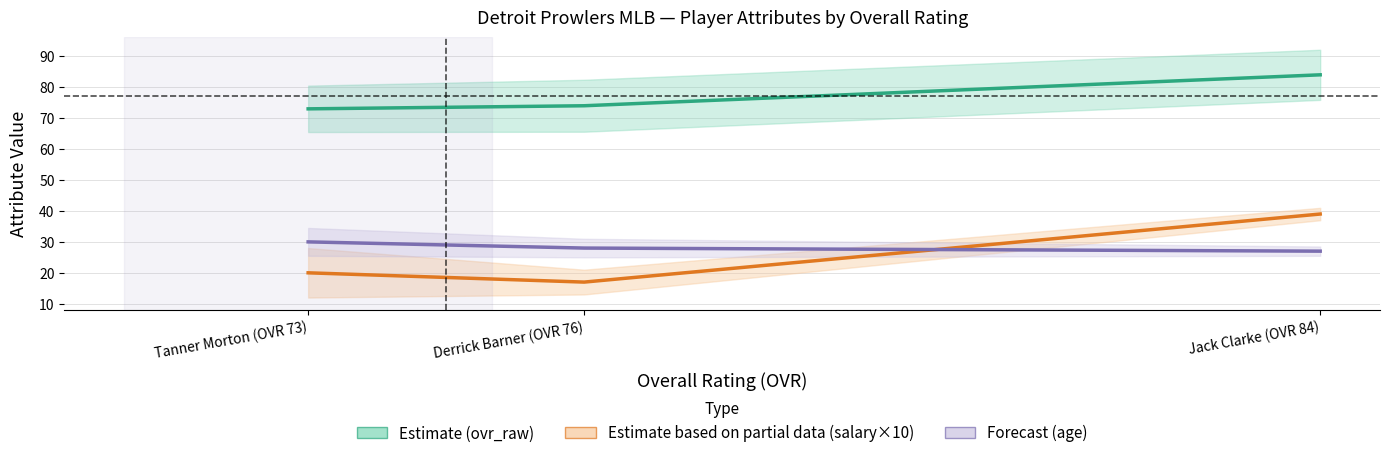

What is the sum of the Estimate (ovr_raw) values at Jack Clarke (OVR 84) and Tanner Morton (OVR 73)?

157